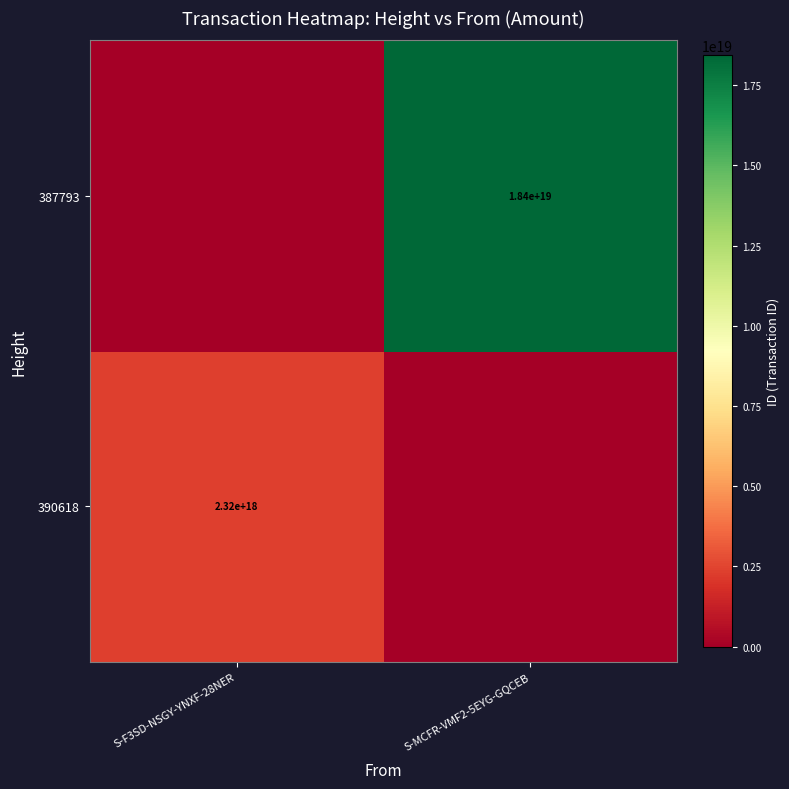

The value of 387793 at S-MCFR-VMF2-5EYG-GQCEB is 6200697346127721472. True or false?

False